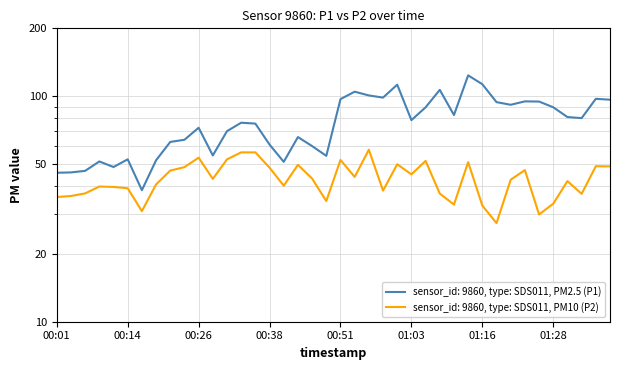

List the series in order of their peak value, lowest first.

P2, P1